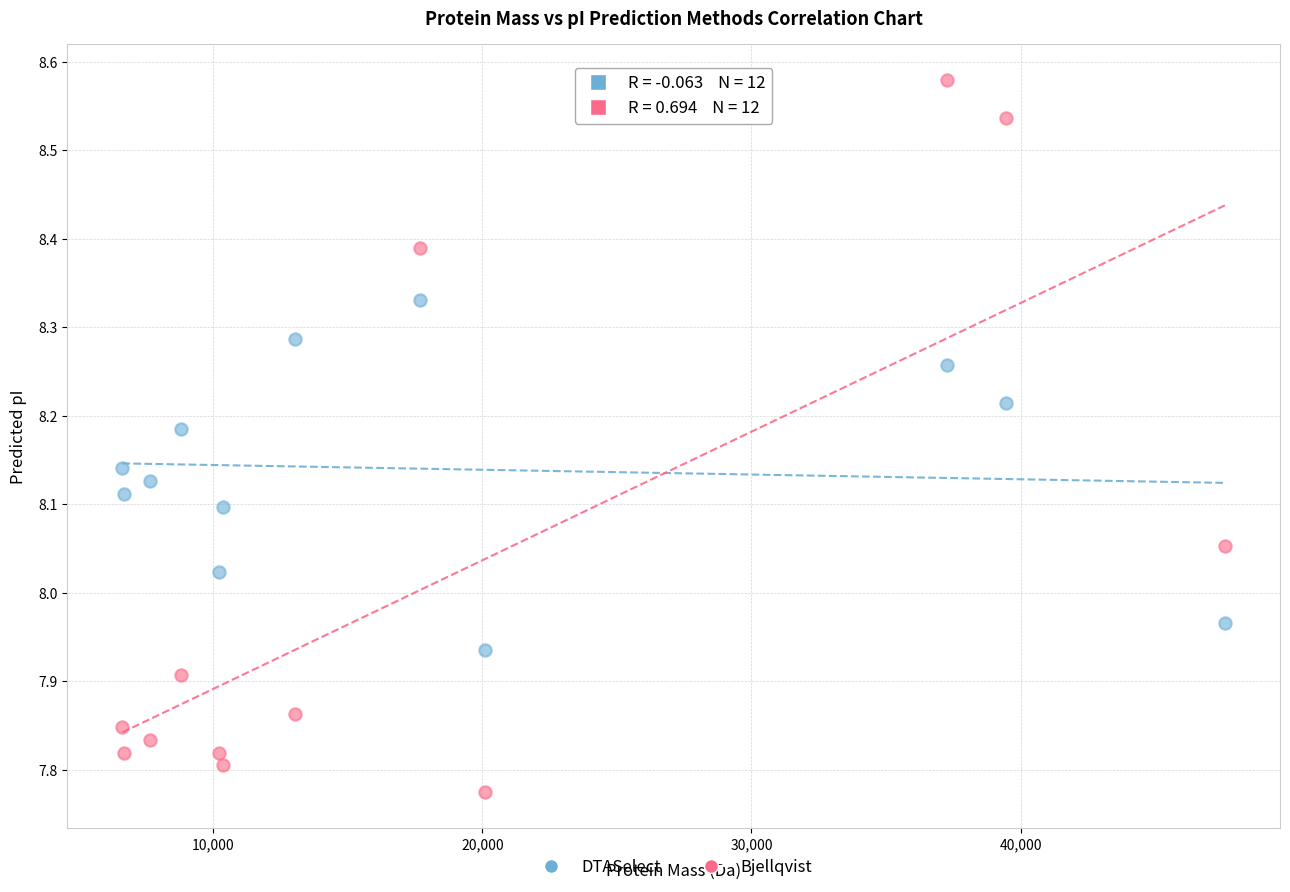

What is the X range (max minus min) for the scatter plot?

40962.8